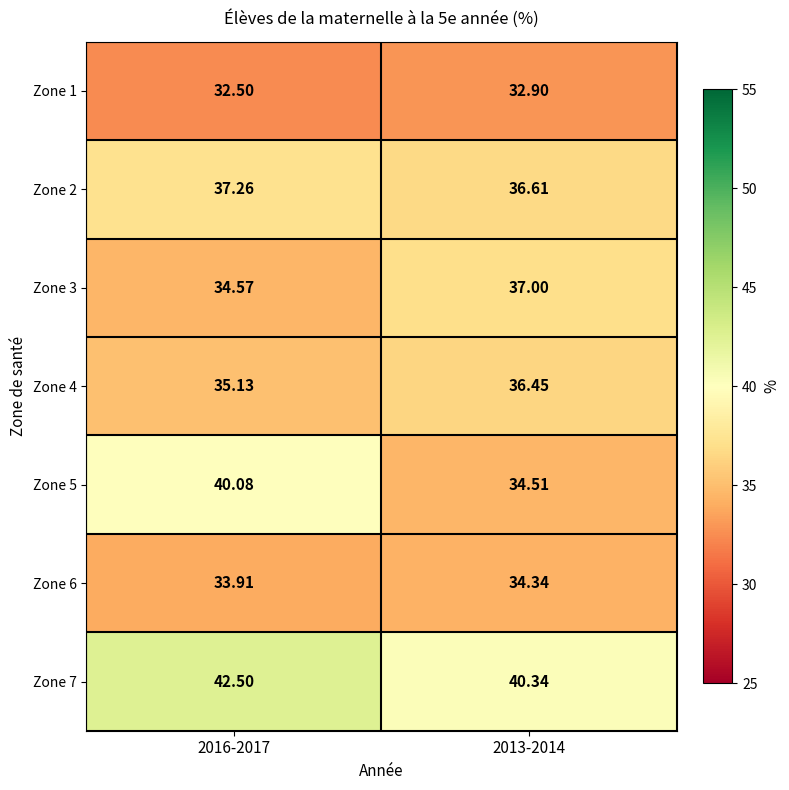

Count the number of categories in the chart.

2